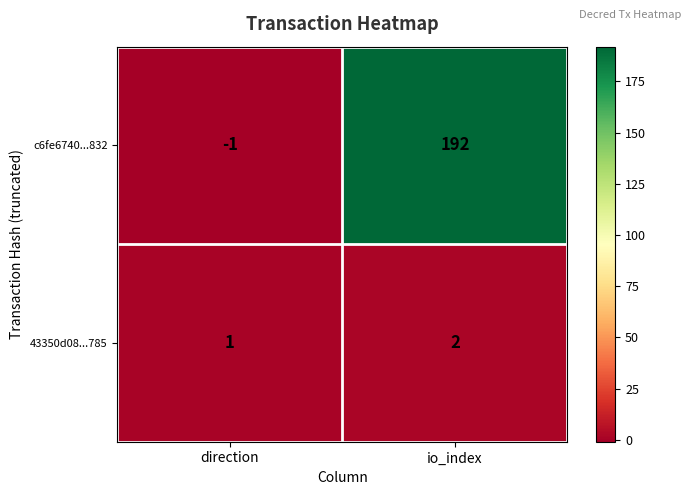

Is the value of 43350d08...785 at io_index greater than the value of c6fe6740...832 at direction?

Yes